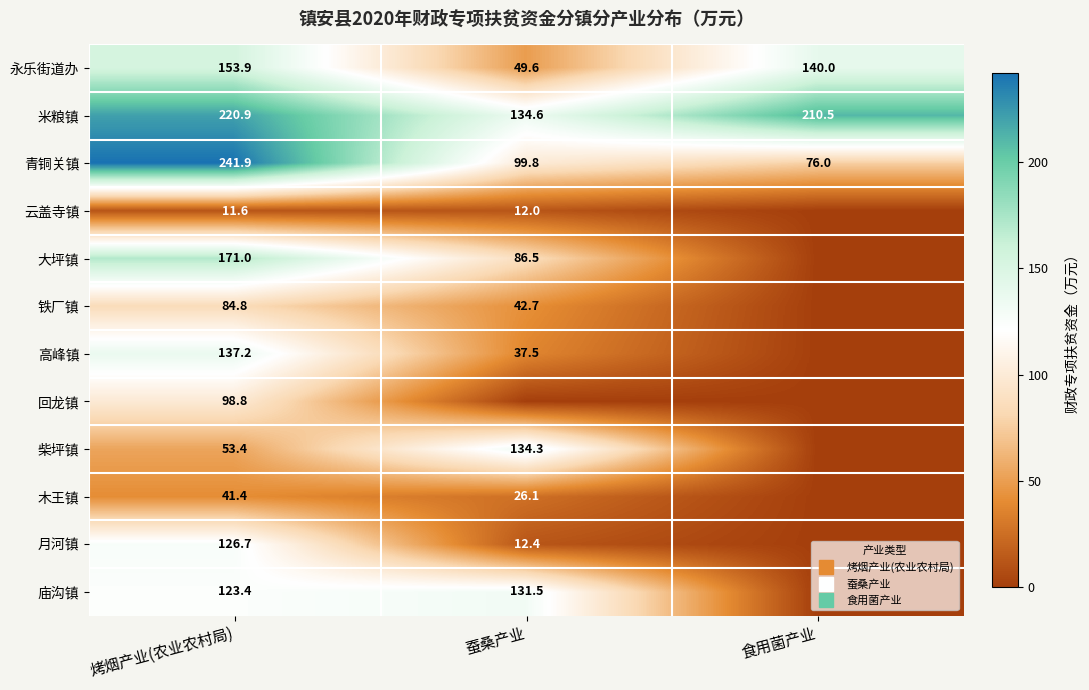

What is the sum of the 青铜关镇 values at 食用菌产业 and 蚕桑产业?

175.8